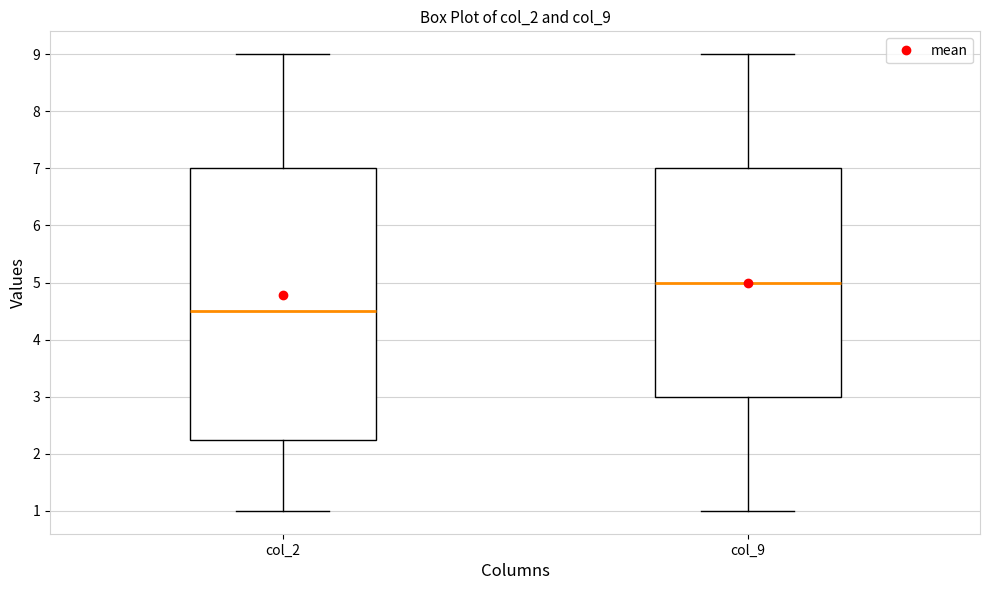

Reading left to right, transcribe this box plot: for each box, give where its median line is, the range the box spans, and where its two whiskers end, as read against the y-axis. The values are not printed on the chart, so give them approximately, as read against the axis.

col_2: median 4.5, box 2.3 to 7.0, whiskers 1.0 to 9.0
col_9: median 5.0, box 3.0 to 7.0, whiskers 1.0 to 9.0